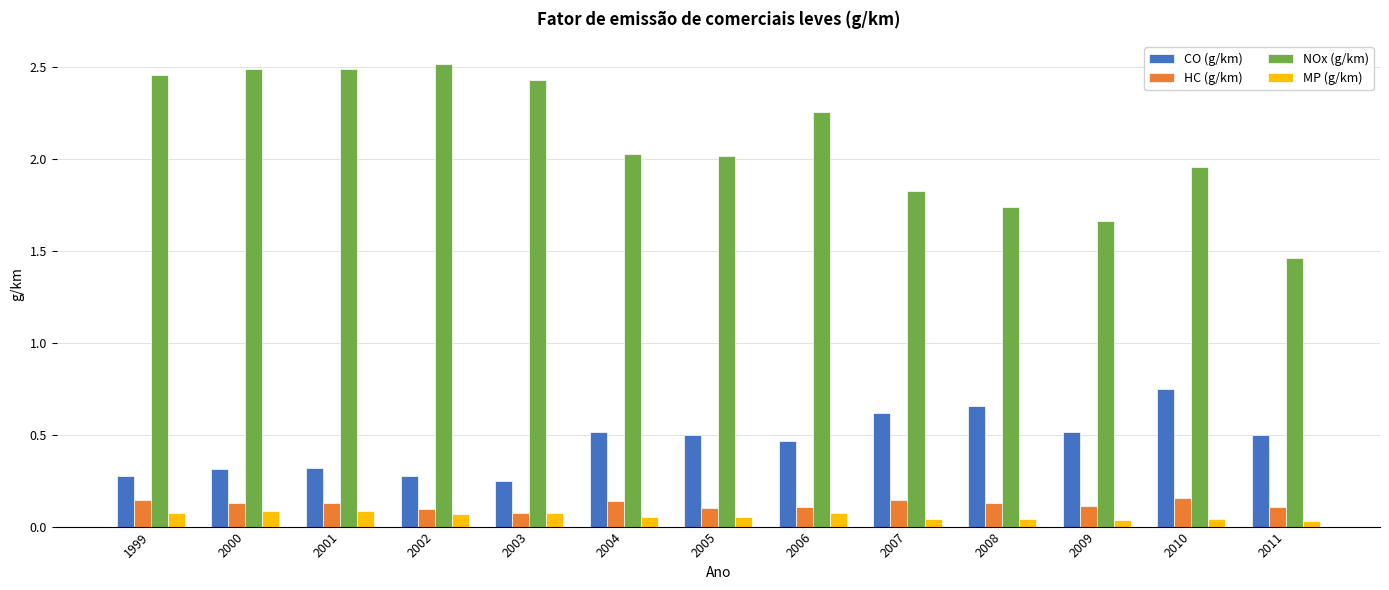

What is the sum of all HC (g/km) values?

1.6